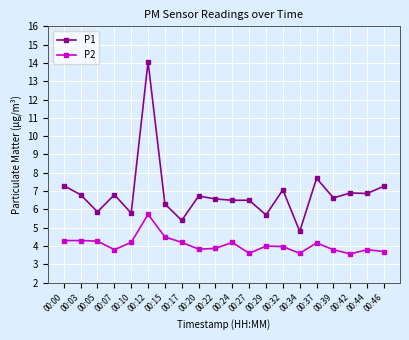

What is the difference between the maximum and minimum values in the P1 series?

9.3